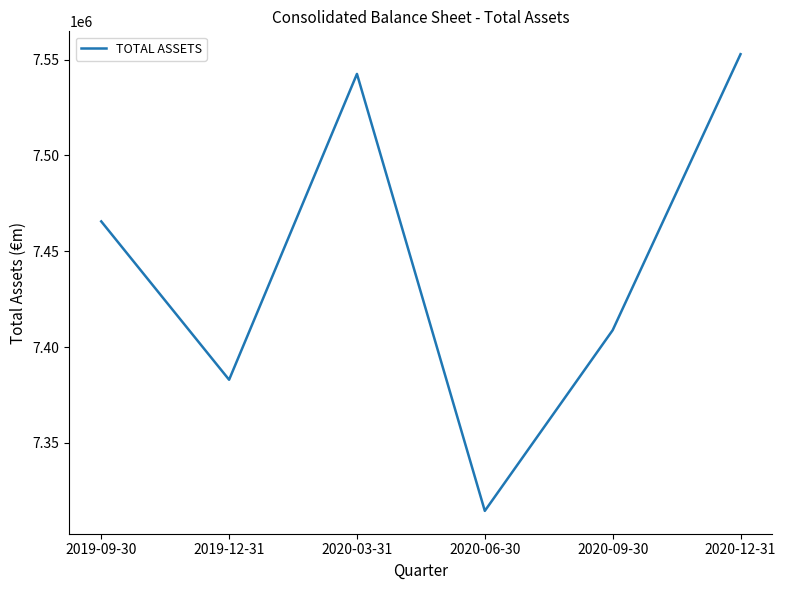

Read the value at 2020-12-31.

7552803.8